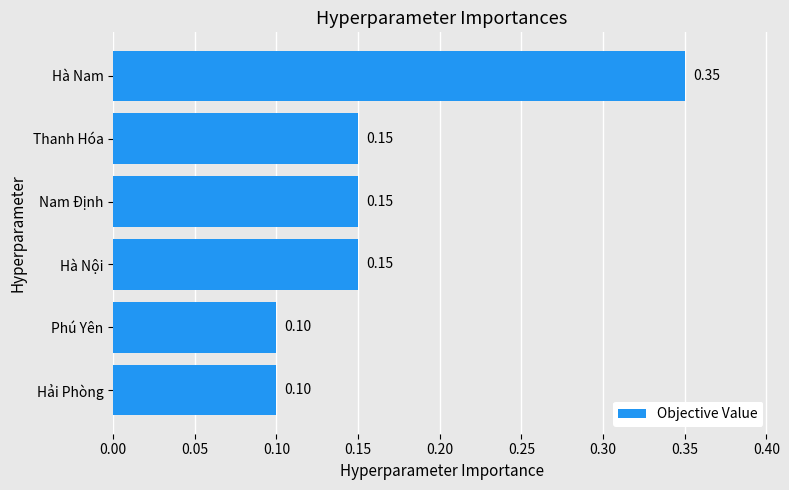

Which category has the highest value across all series?

Hà Nam